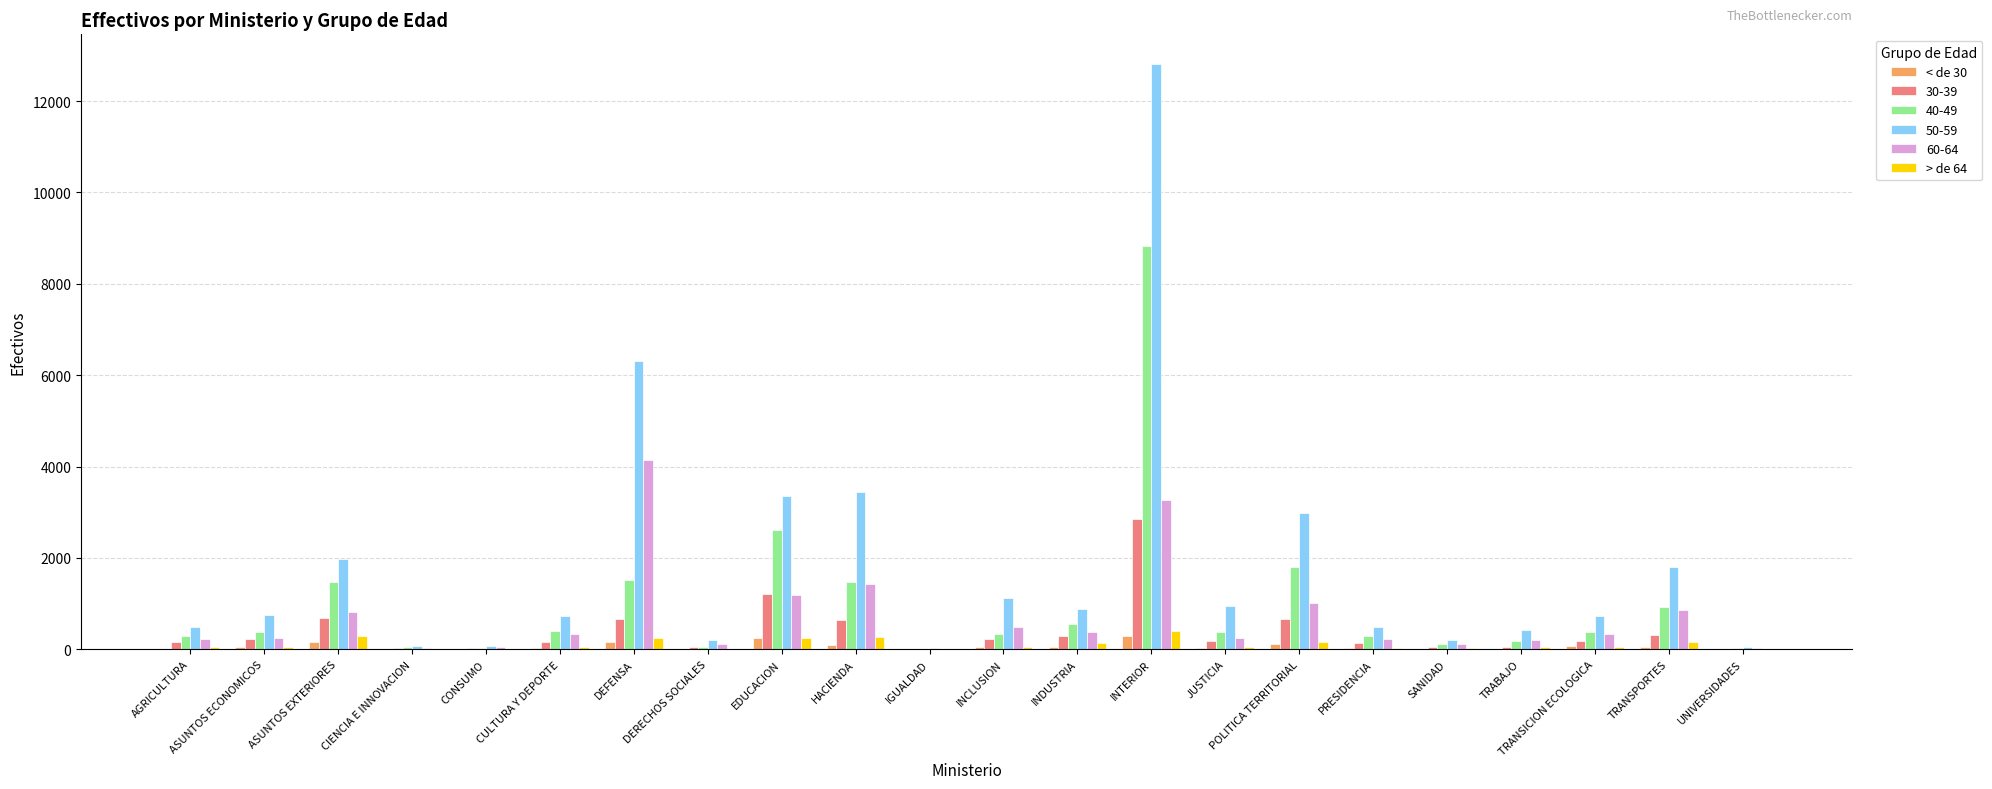

At which category is the sum across all series the highest?

INTERIOR